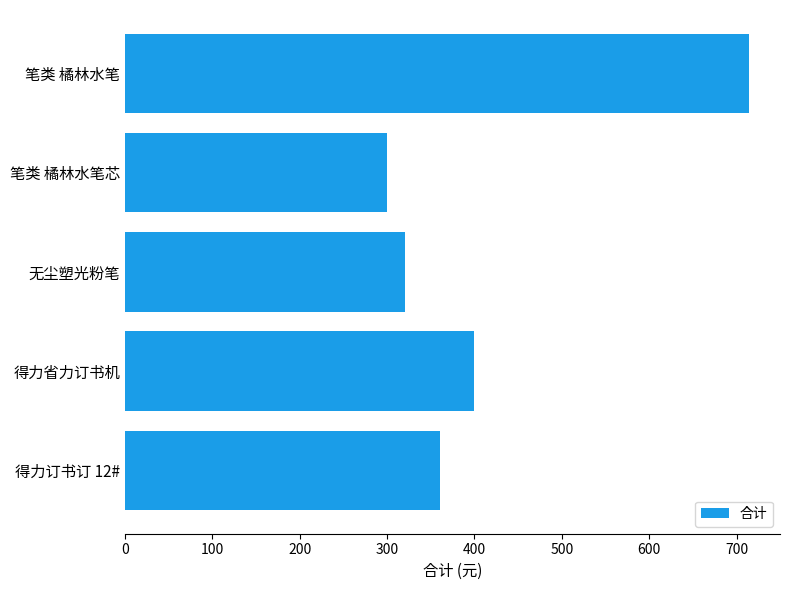

Reading top to bottom, extract all data points from this chart.

714	300	320	400	360